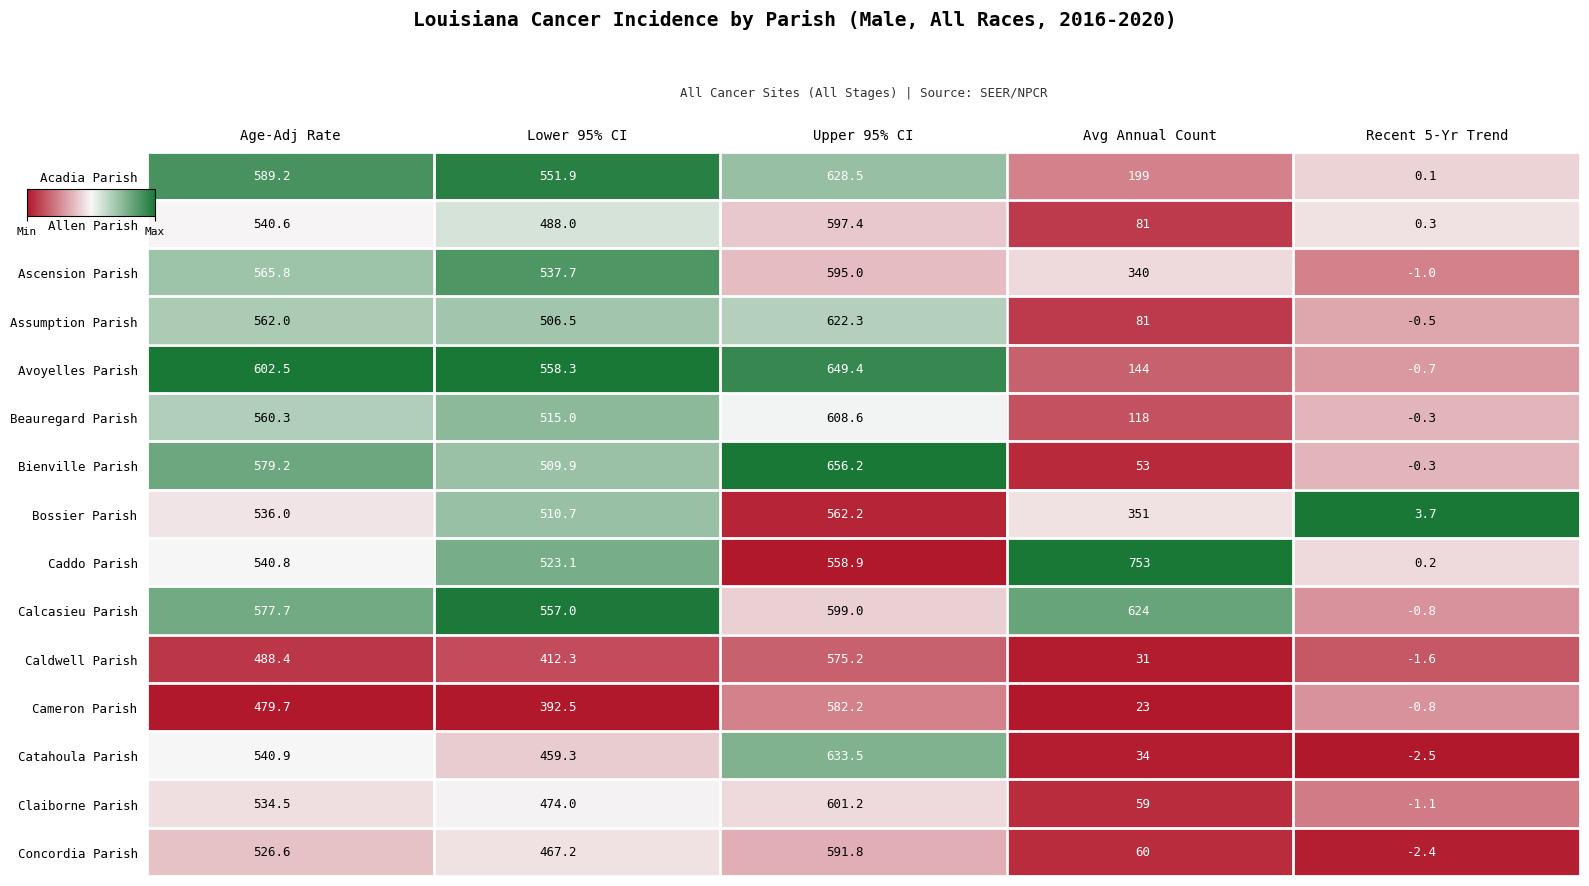

List the series in order of their peak value, highest first.

Caddo Parish, Bienville Parish, Avoyelles Parish, Catahoula Parish, Acadia Parish, Calcasieu Parish, Assumption Parish, Beauregard Parish, Claiborne Parish, Allen Parish, Ascension Parish, Concordia Parish, Cameron Parish, Caldwell Parish, Bossier Parish